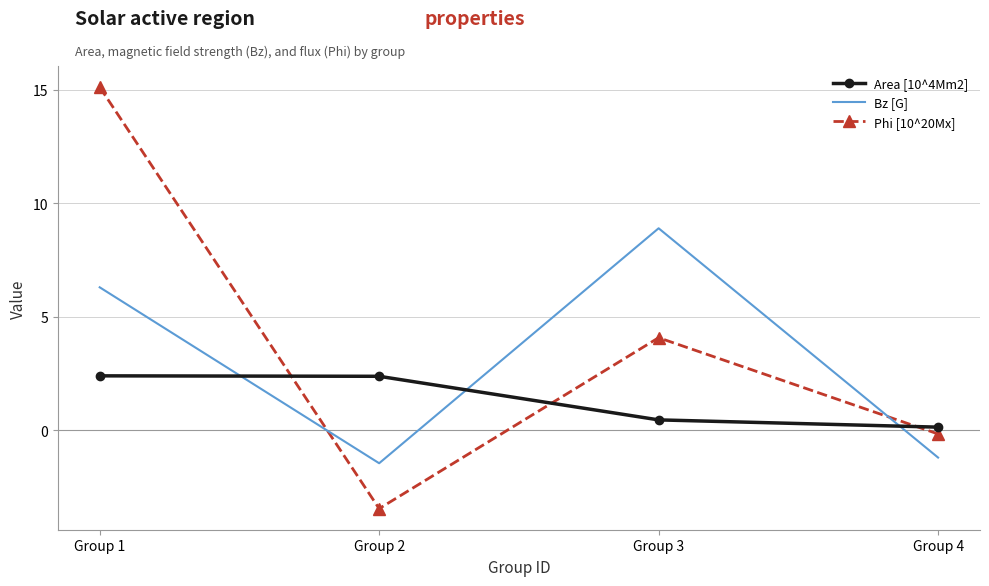

What are all the series names shown in the legend?

Area [10^4Mm2], Bz [G], Phi [10^20Mx]